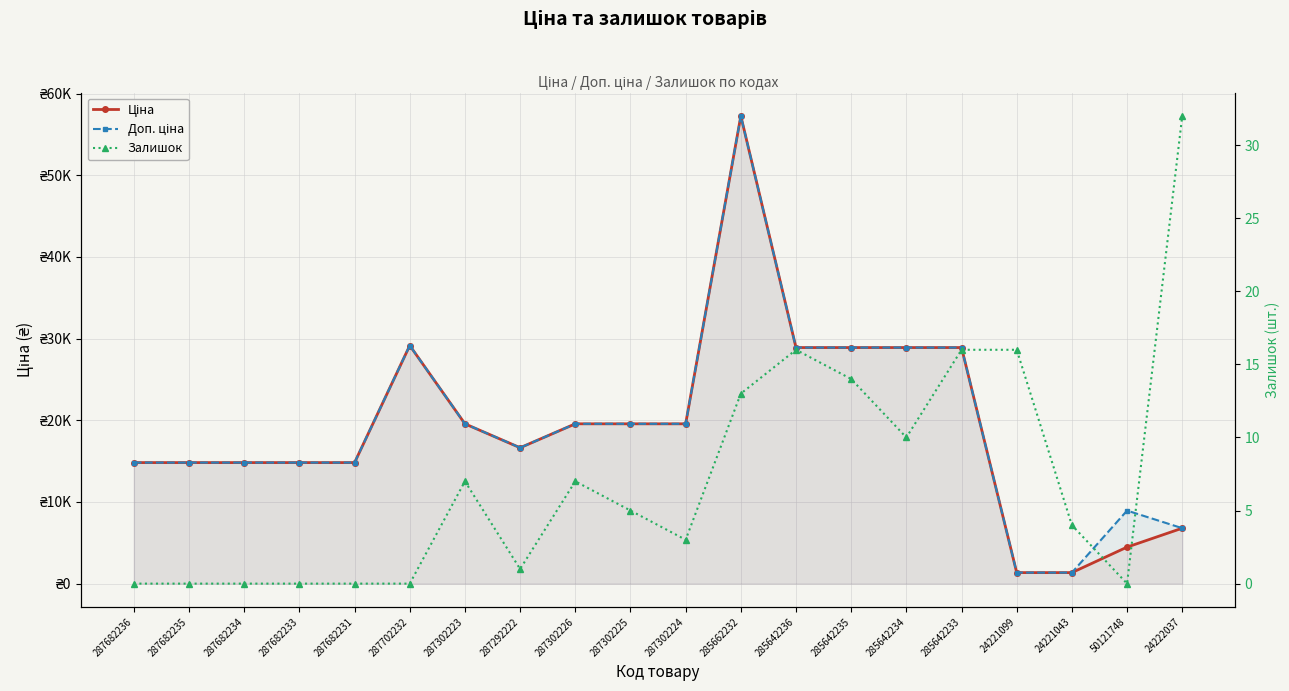

How many lines are shown in the chart?

3